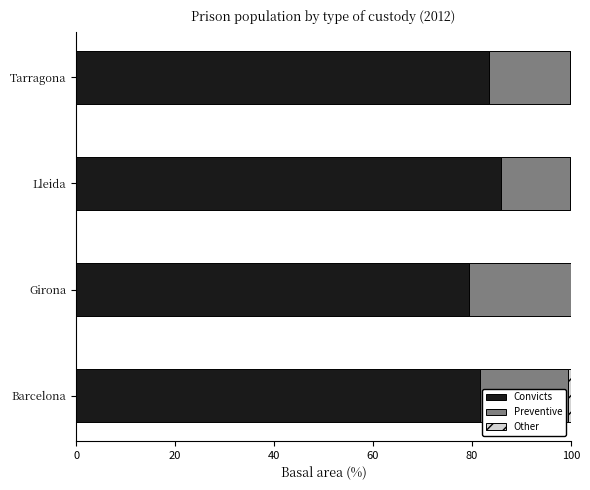

Is it true that Convicts equals 142.0 at Barcelona?

False